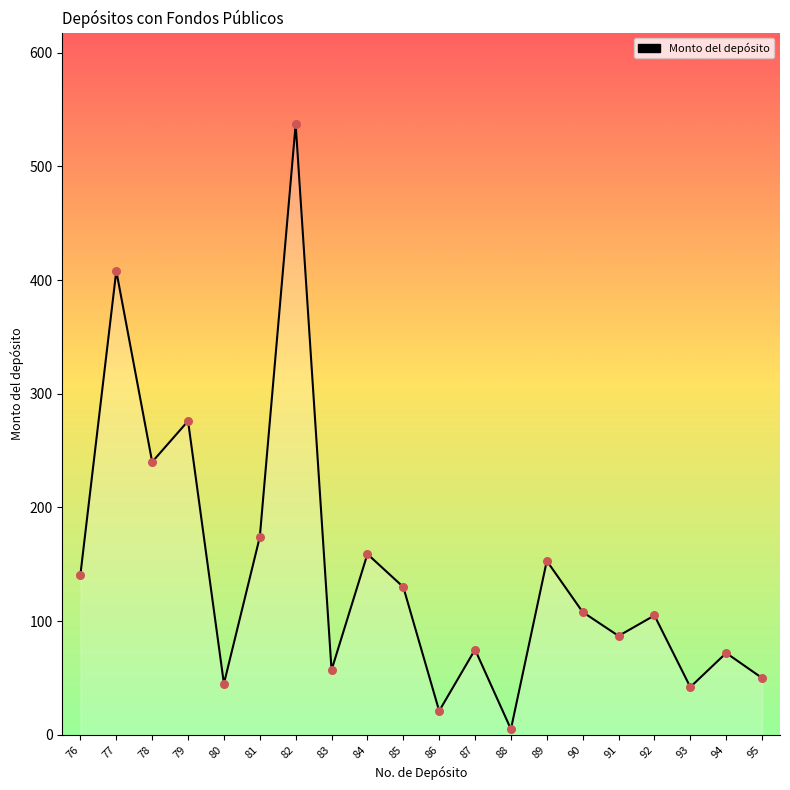

Approximately how many times larger is the value at 95 compared to 80?

1.1